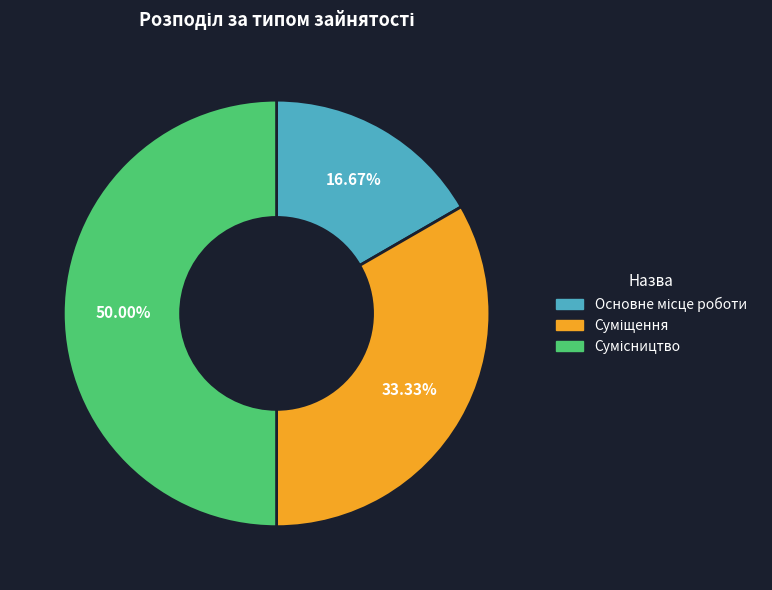

Does any single category account for the majority?

No